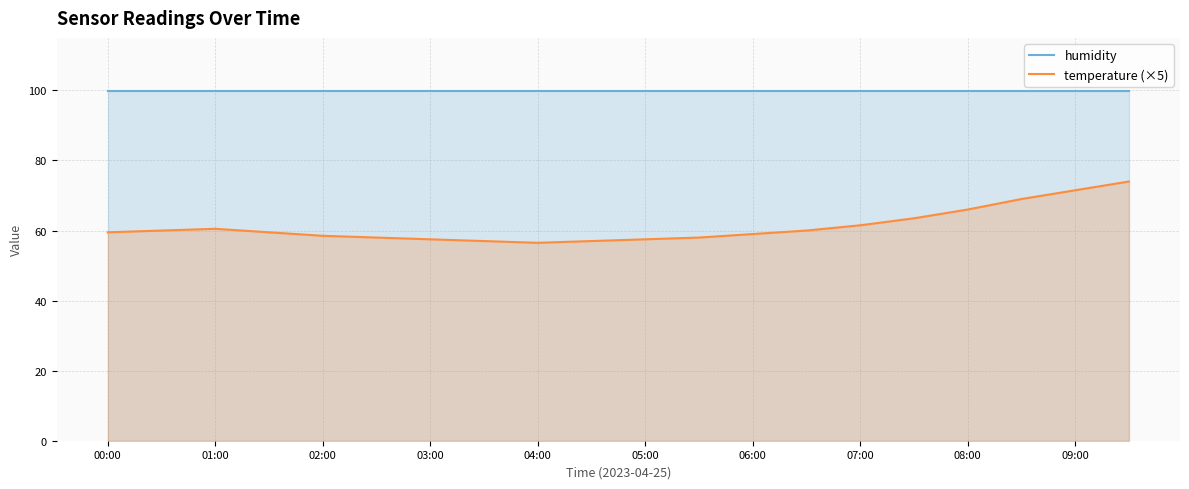

Is it true that humidity equals 34.8 at 05:00?

False